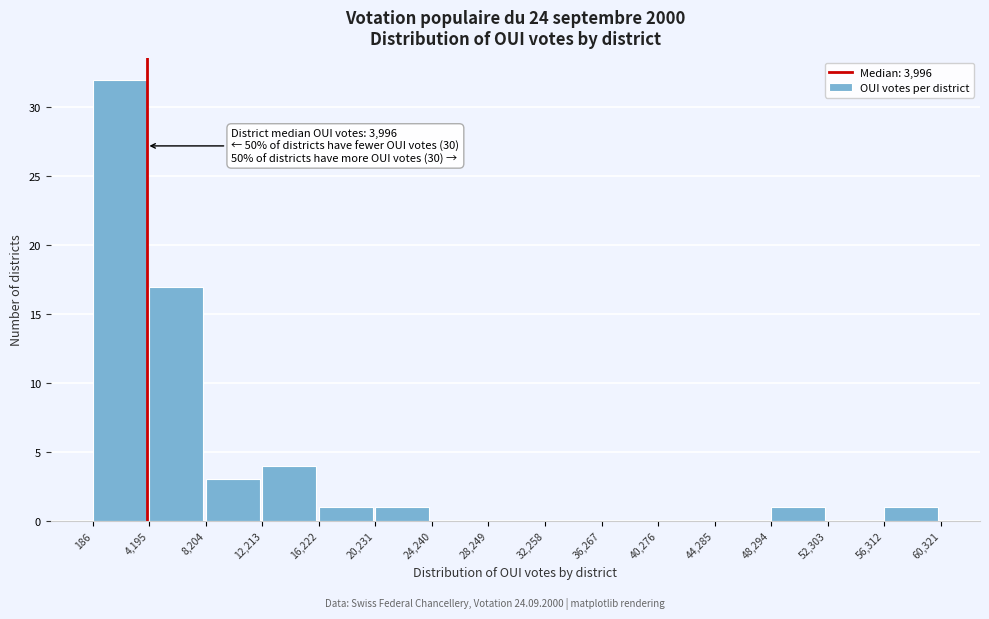

Which range on the x-axis has the tallest bar?

186 to 4,195